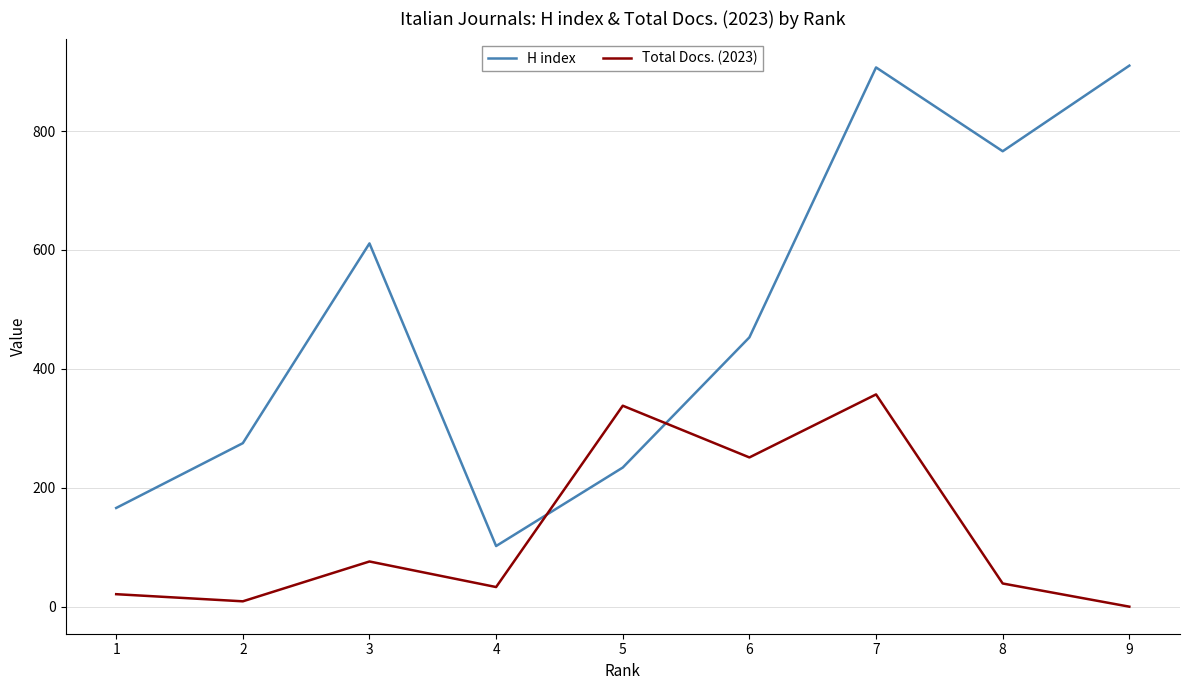

Where does the Total Docs. (2023) series first go above 39?

3